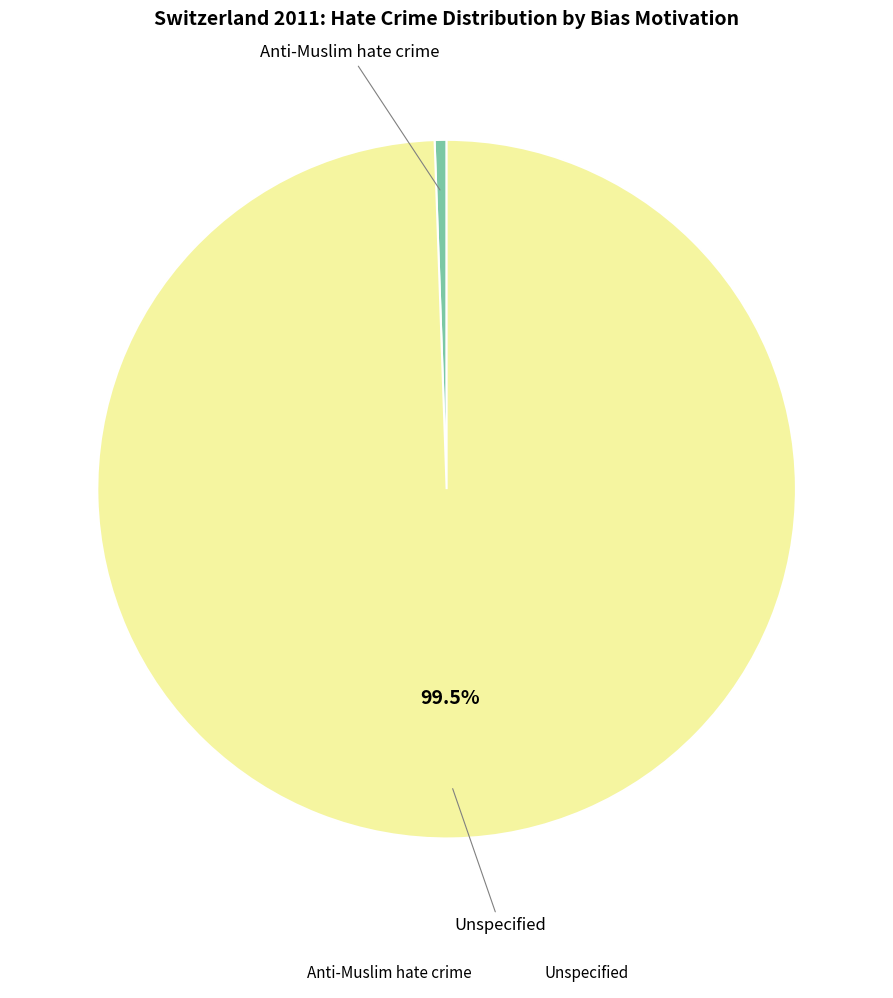

What is the majority slice?

Unspecified